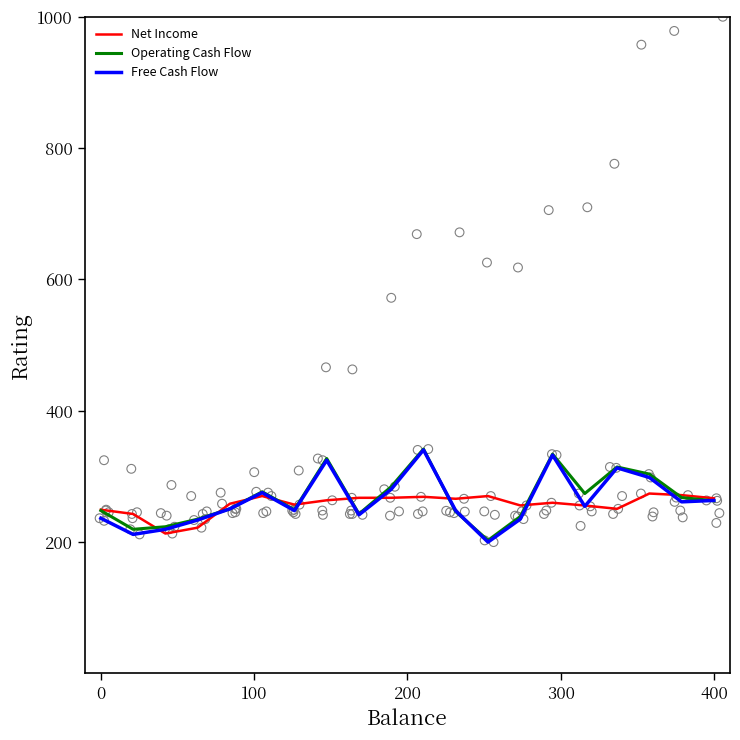

Which series contains the highest Y value?

Operating Cash Flow